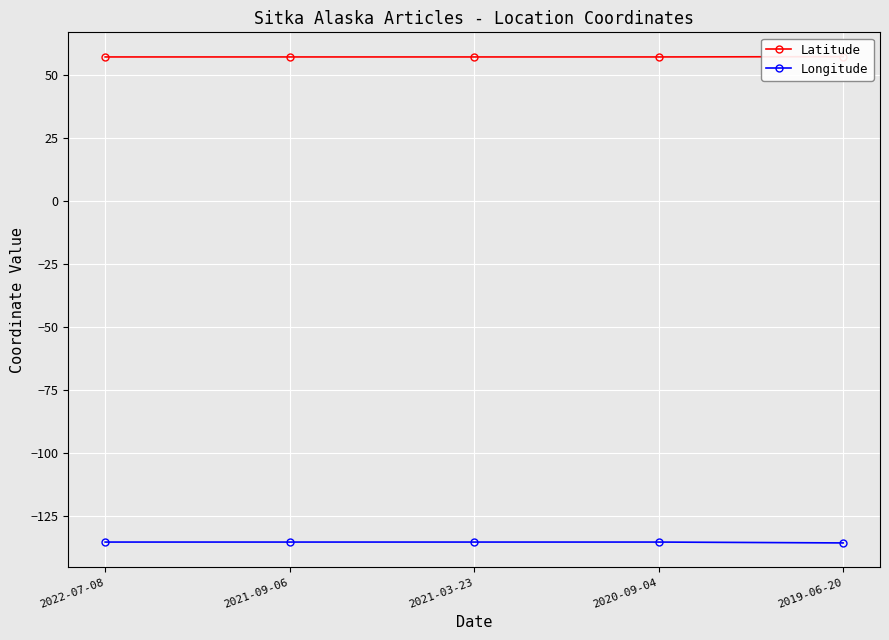

At how many categories does at least one series exceed 10?

5